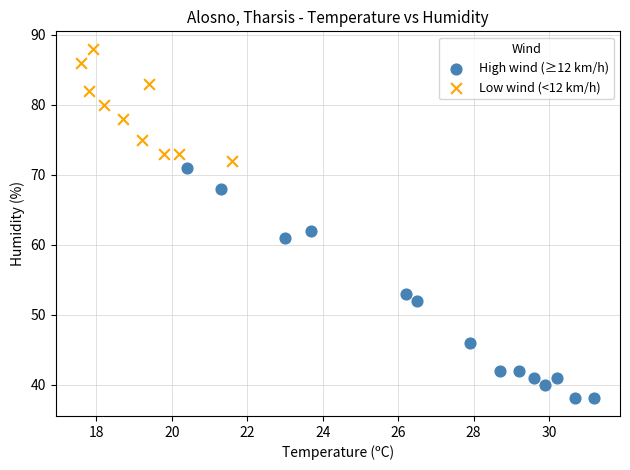

Which series has the widest spread of Y values?

High wind (≥12 km/h)